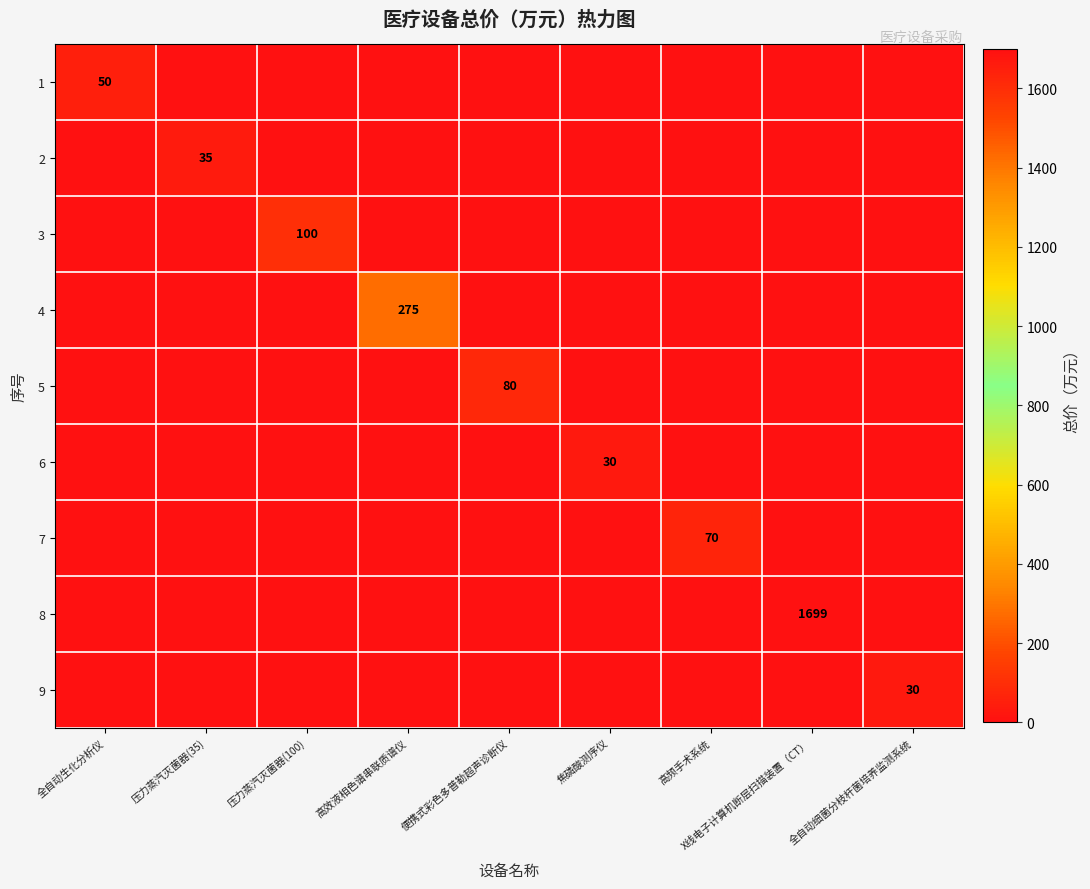

What is the greatest value displayed?

1699